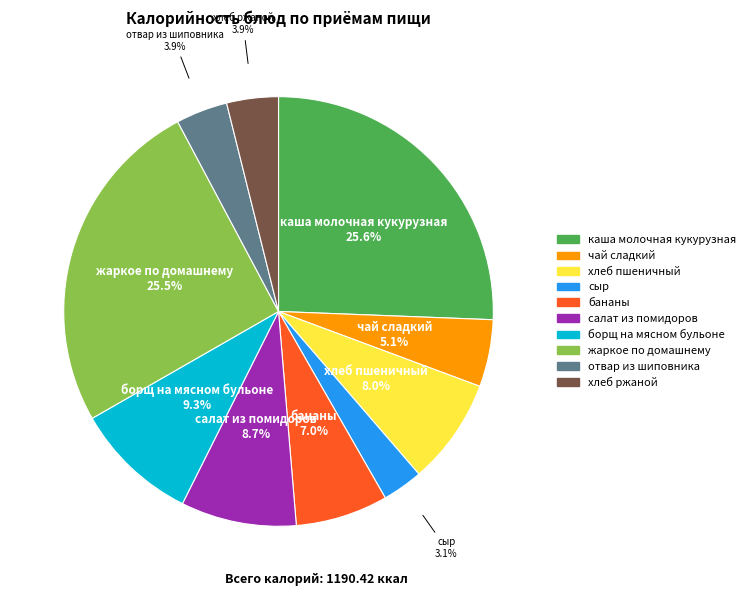

Does any single category account for the majority?

No